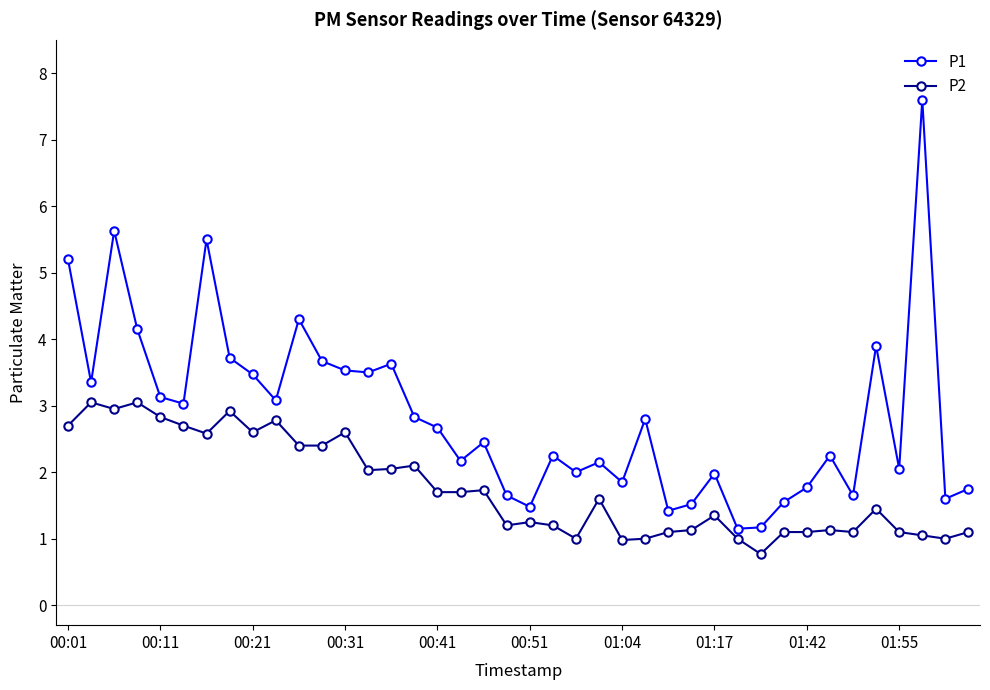

True or false: P1 has more than 2 interior local peaks.

True